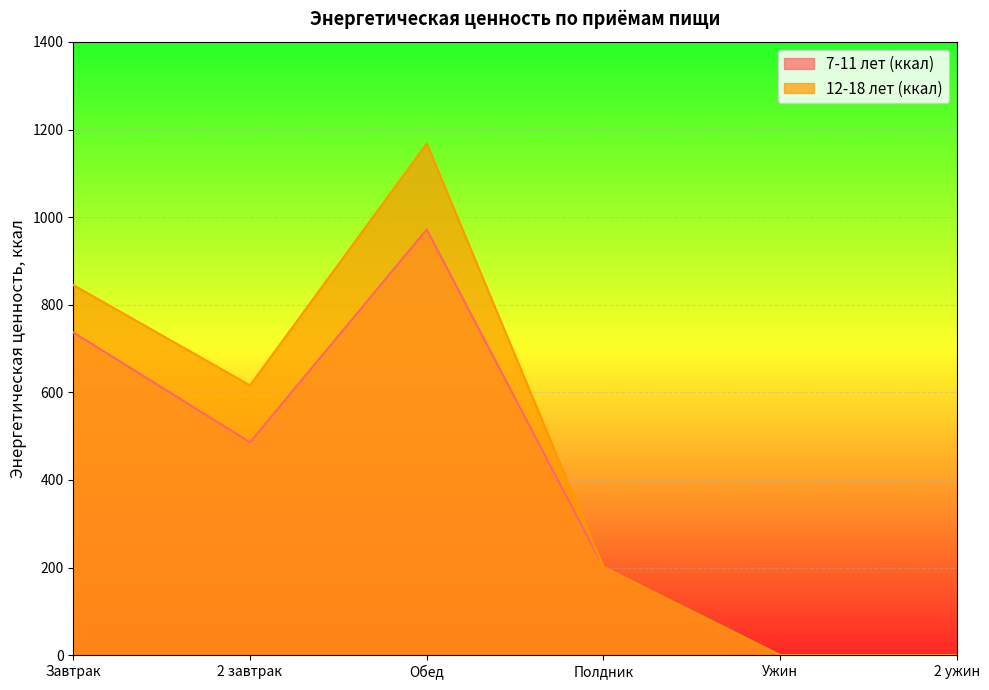

What is the highest value of the 7-11 лет (ккал) series?

972